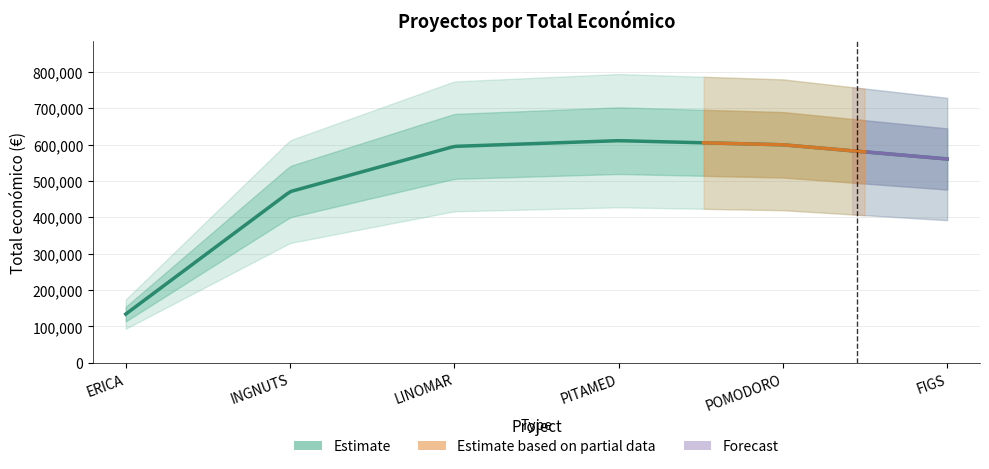

What is the ratio of the value at INGNUTS to the value at ERICA?

3.5